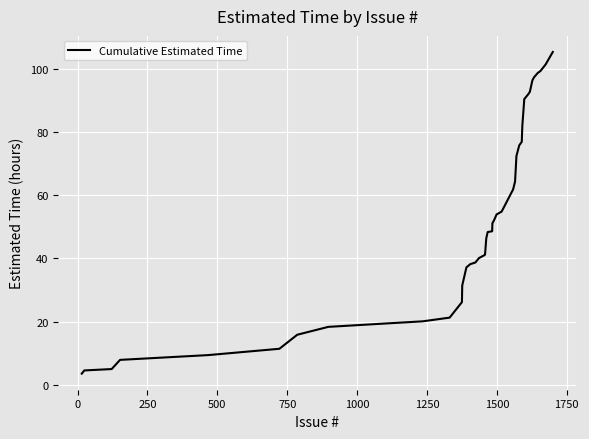

How many lines are shown in the chart?

1